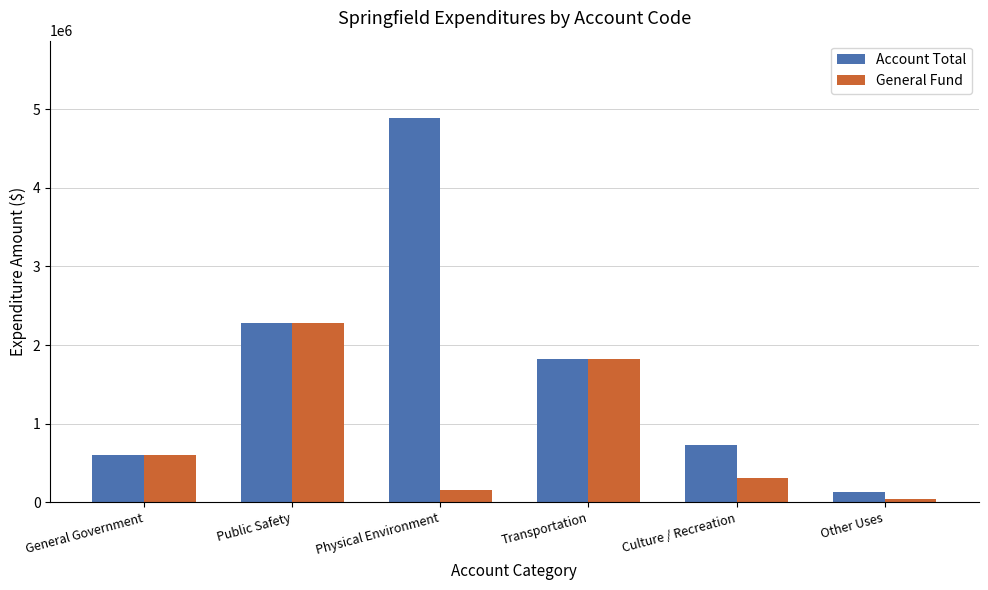

Where does the Account Total series first go above 1819583?

Public Safety